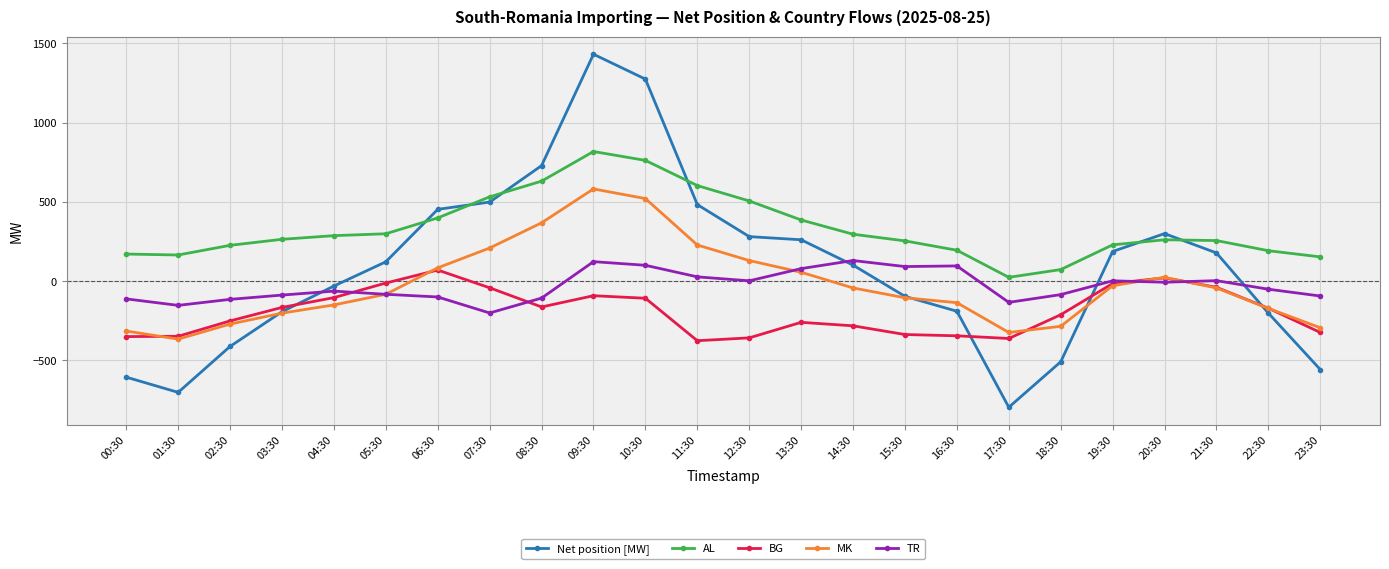

What is the difference between the TR values at 19:30 and 05:30?

85